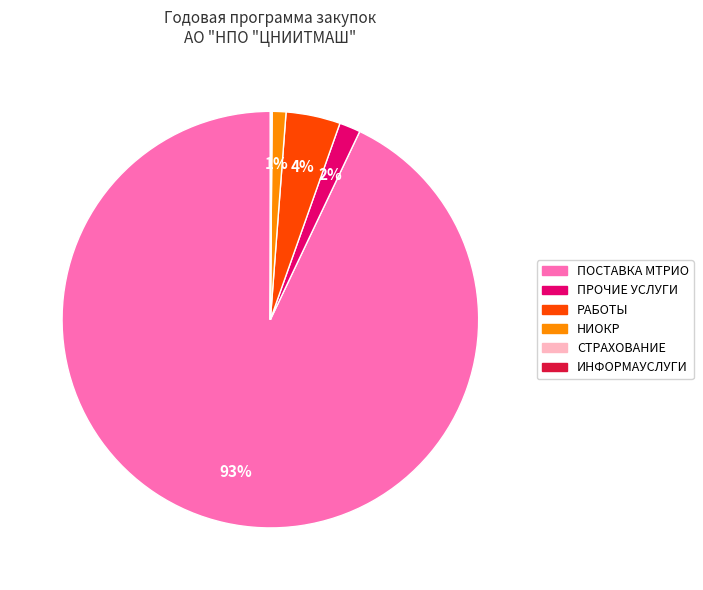

Is it true that НИОКР is 7% of the pie?

False